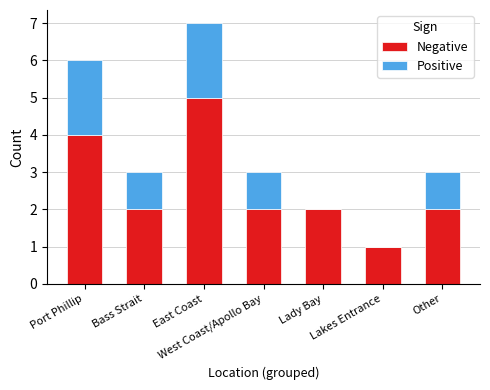

Rank the series by their average value, from highest to lowest.

Negative, Positive